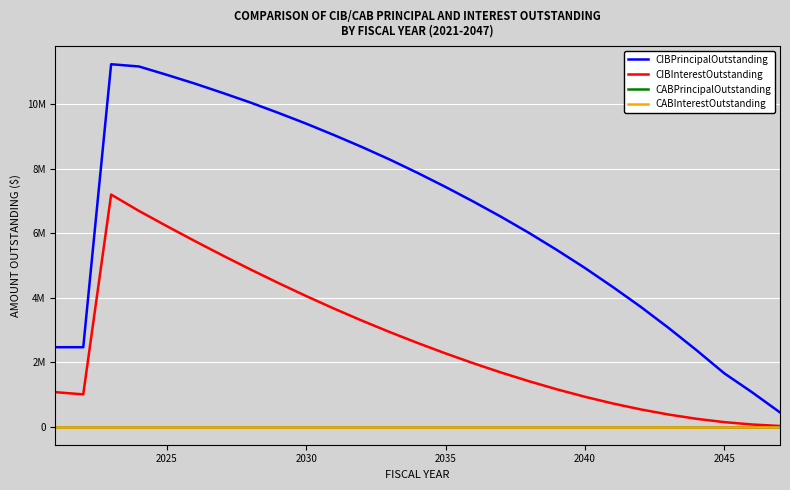

At how many categories does at least one series exceed 786673?

26